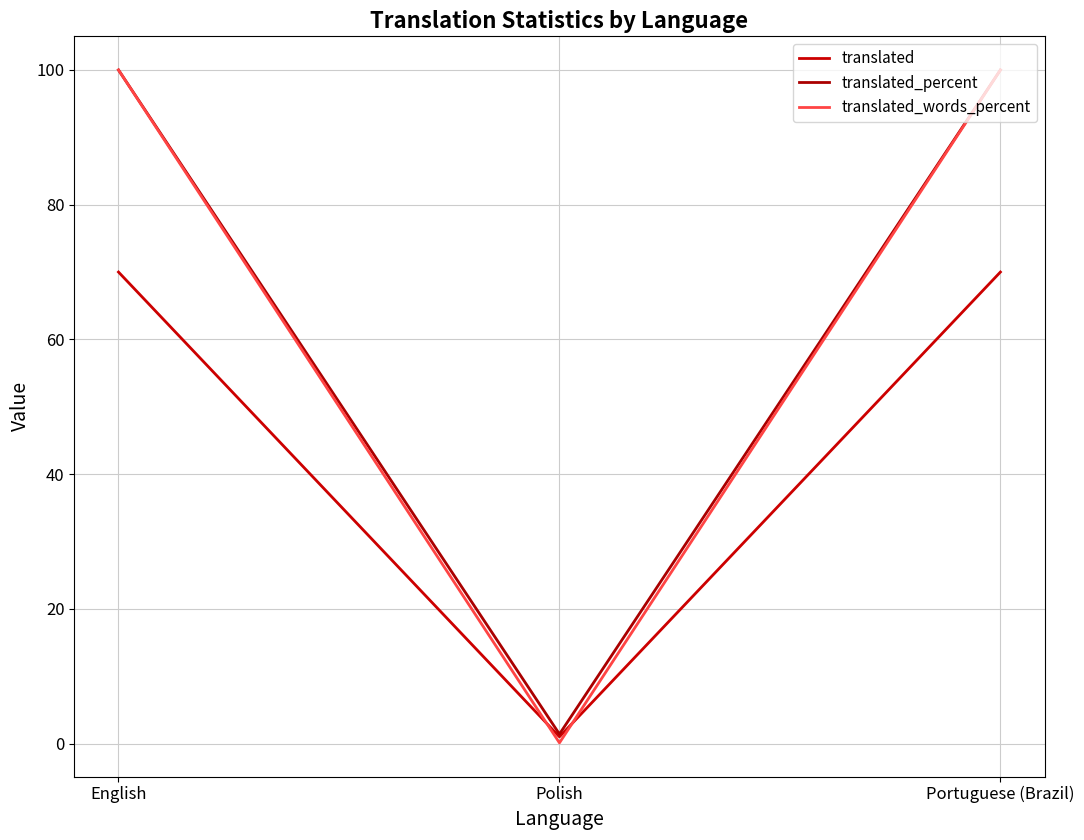

Rank the series by their maximum value, from highest to lowest.

translated_percent, translated_words_percent, translated